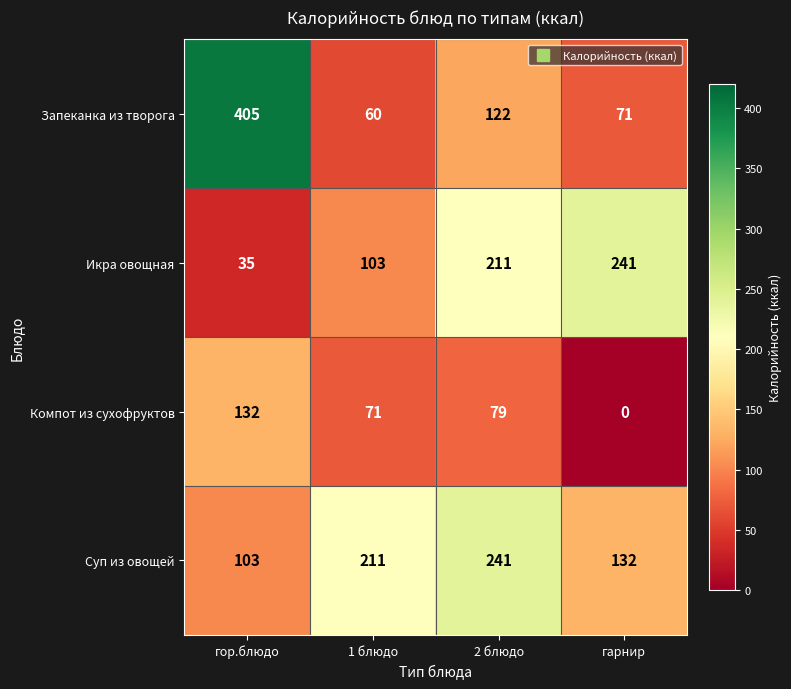

What is the difference between the Запеканка из творога values at 1 блюдо and гор.блюдо?

345